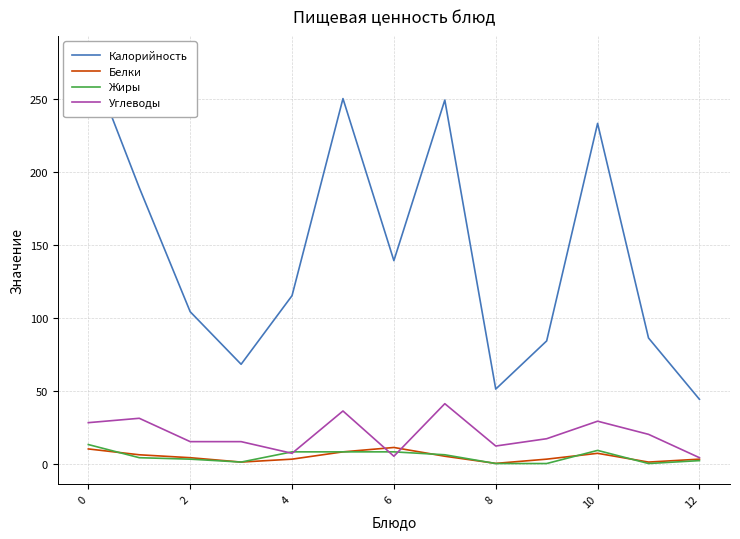

What is the approximate value of Жиры at 4?

8.0